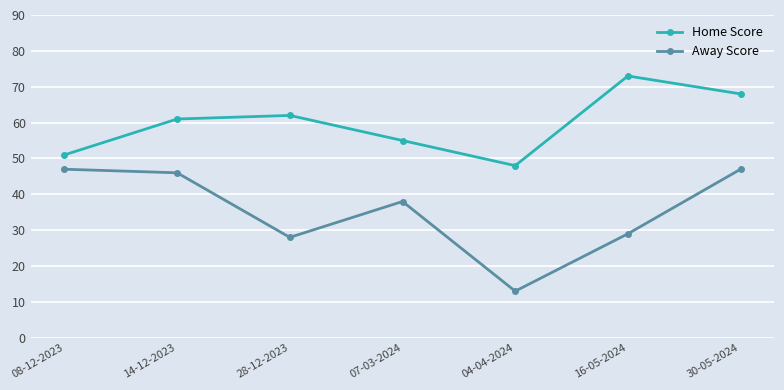

What is the greatest value displayed?

73